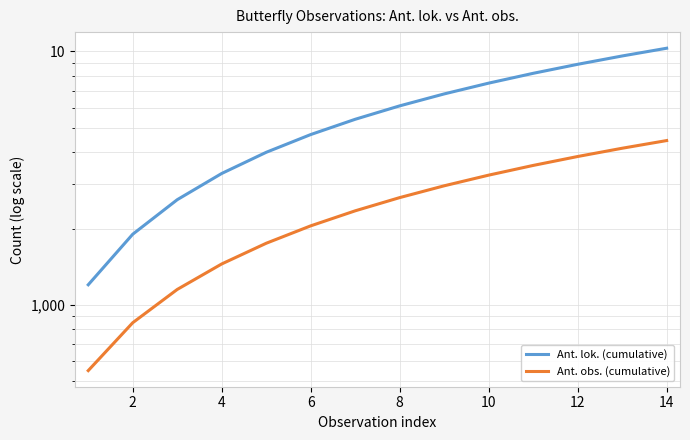

Does the chart have visible grid lines?

Yes